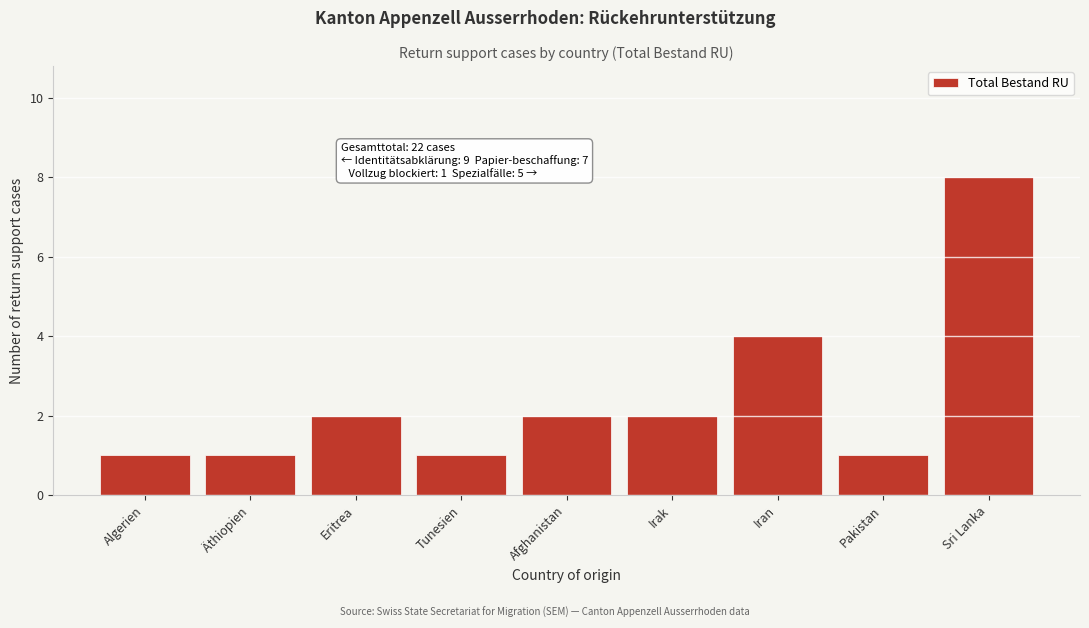

Reading left to right, transcribe all the data shown in this chart.

1	1	2	1	2	2	4	1	8